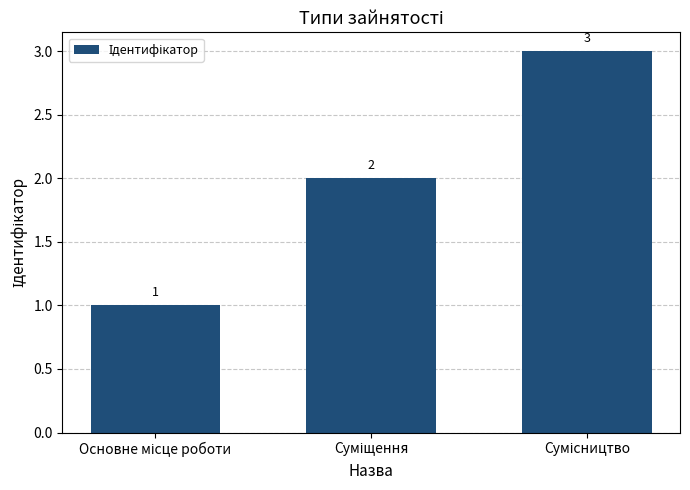

How many bars are there in total?

3